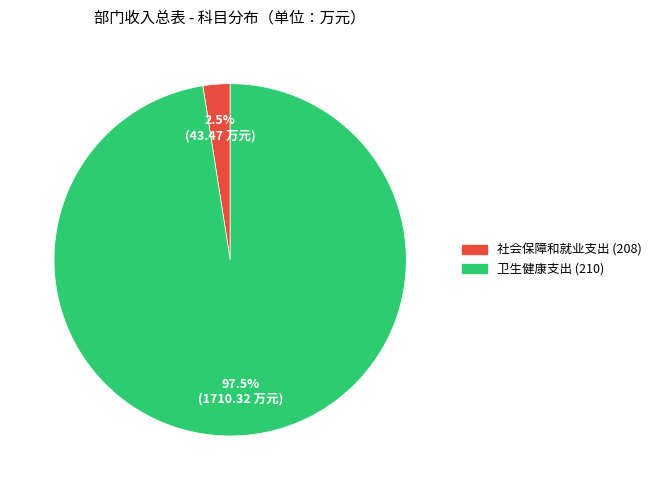

What is the largest slice in the pie chart?

卫生健康支出 (210)